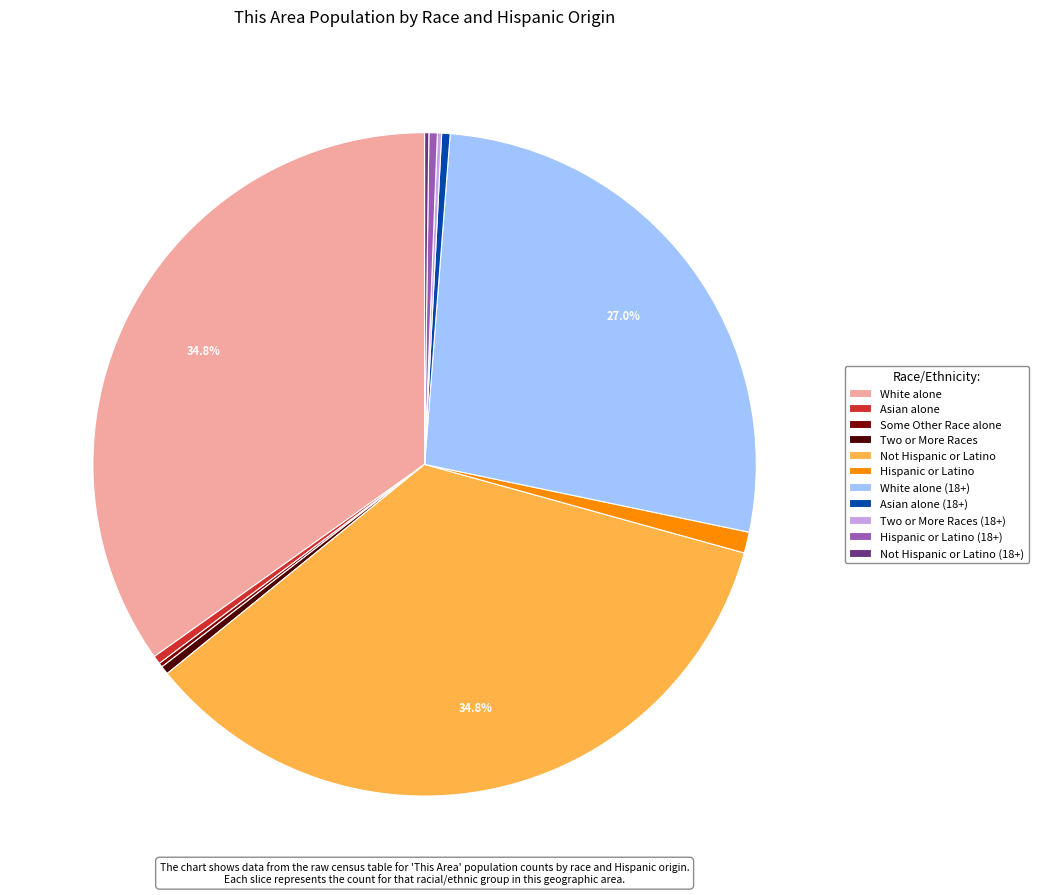

Between Hispanic or Latino (18+) and White alone, which is larger?

White alone